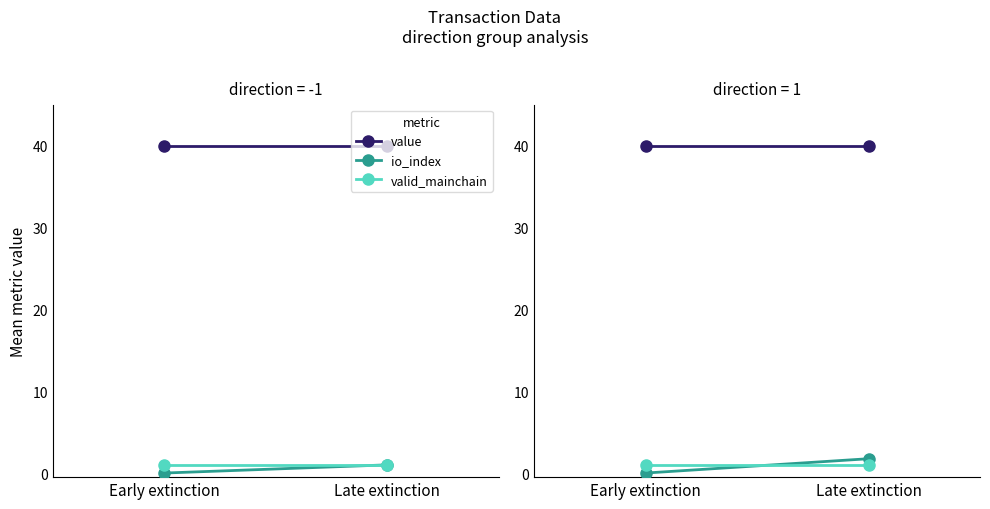

Where does the io_index series first go above 1?

Late extinction